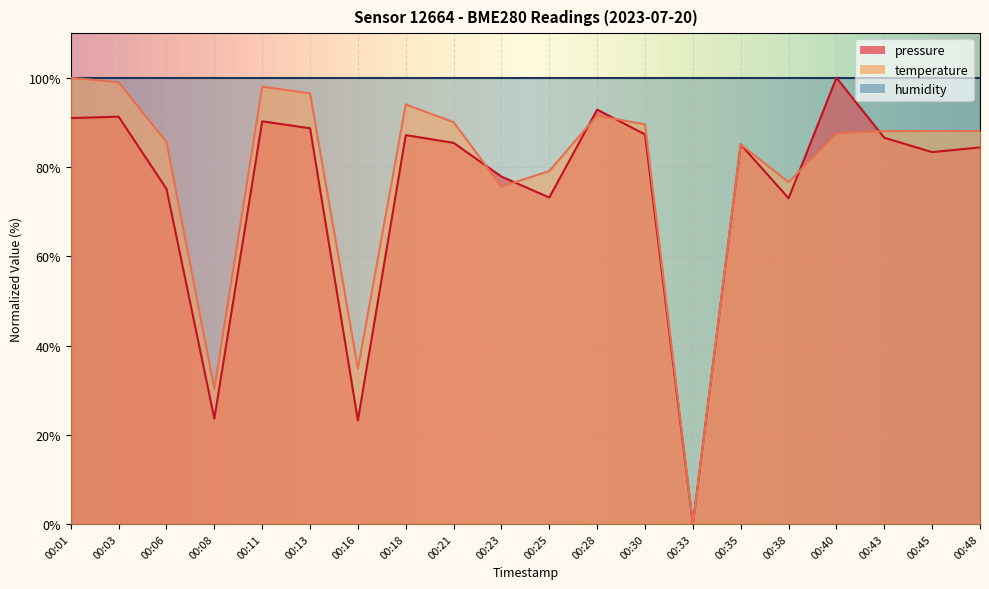

True or false: temperature has a value of 15.8 at 00:08.

False